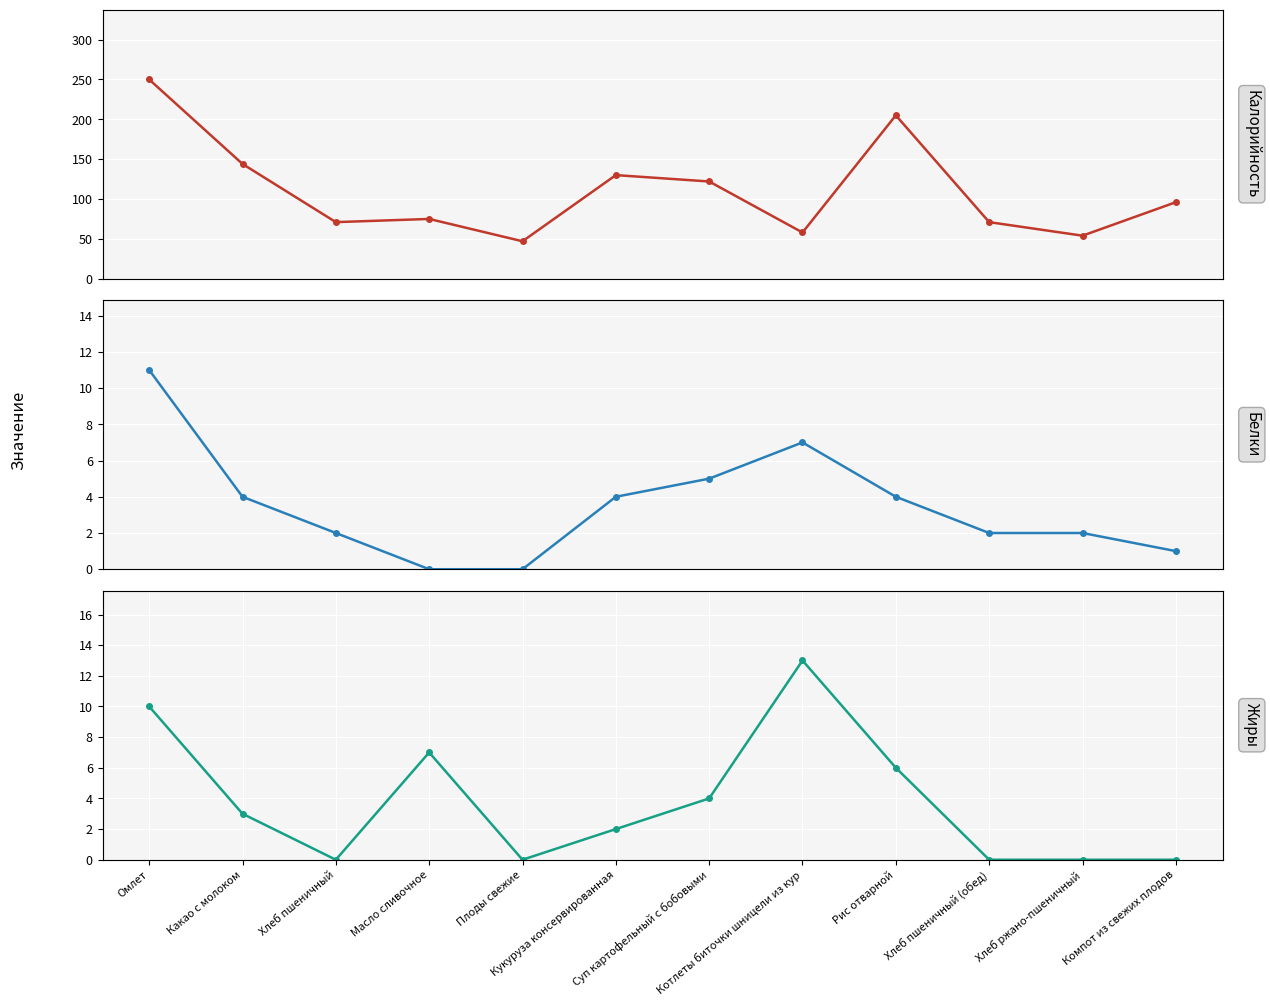

What is the spread (max minus min) of values at Плоды свежие?

47